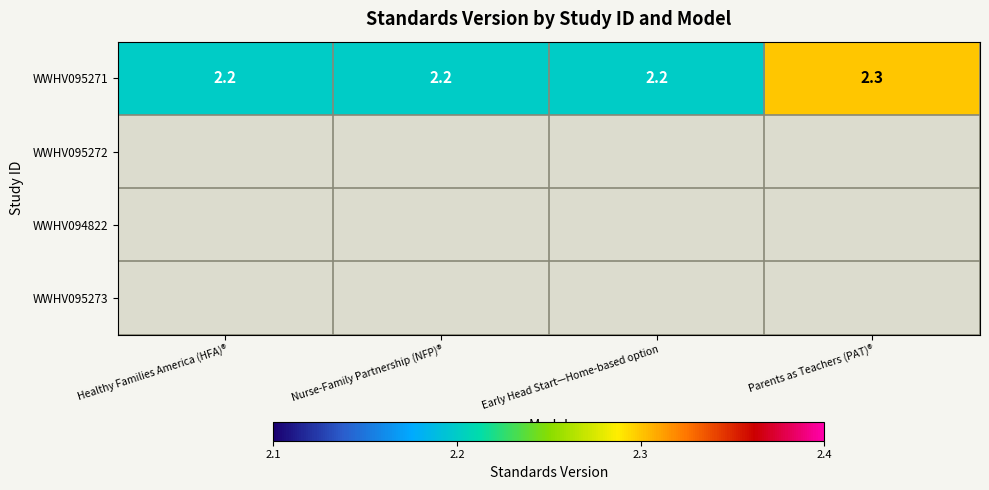

The value of WWHV095271 at Healthy Families America (HFA)® is 3.7. True or false?

False